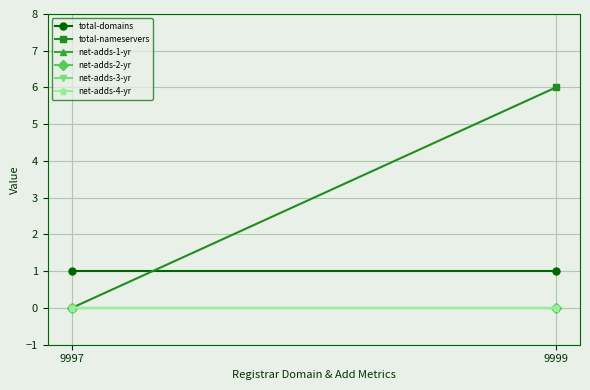

What is the total value across all series at 9997?

1